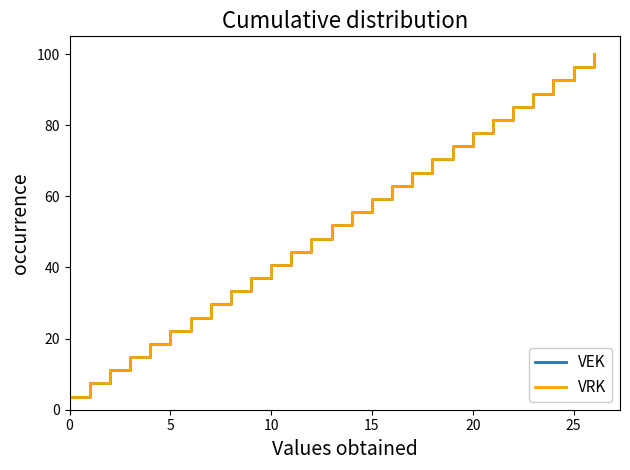

Does the chart display data point markers on the line(s)?

No